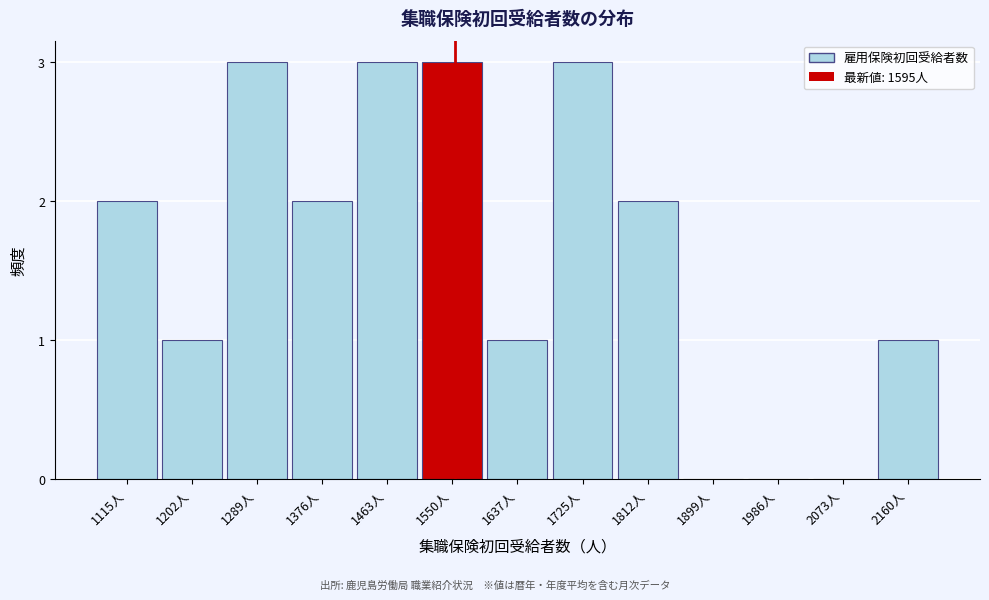

Reading left to right, transcribe all the data shown in this chart.

1115人=2	1202人=1	1289人=3	1376人=2	1463人=3	1550人=3	1637人=1	1725人=3	1812人=2	1899人=0	1986人=0	2073人=0	2160人=1